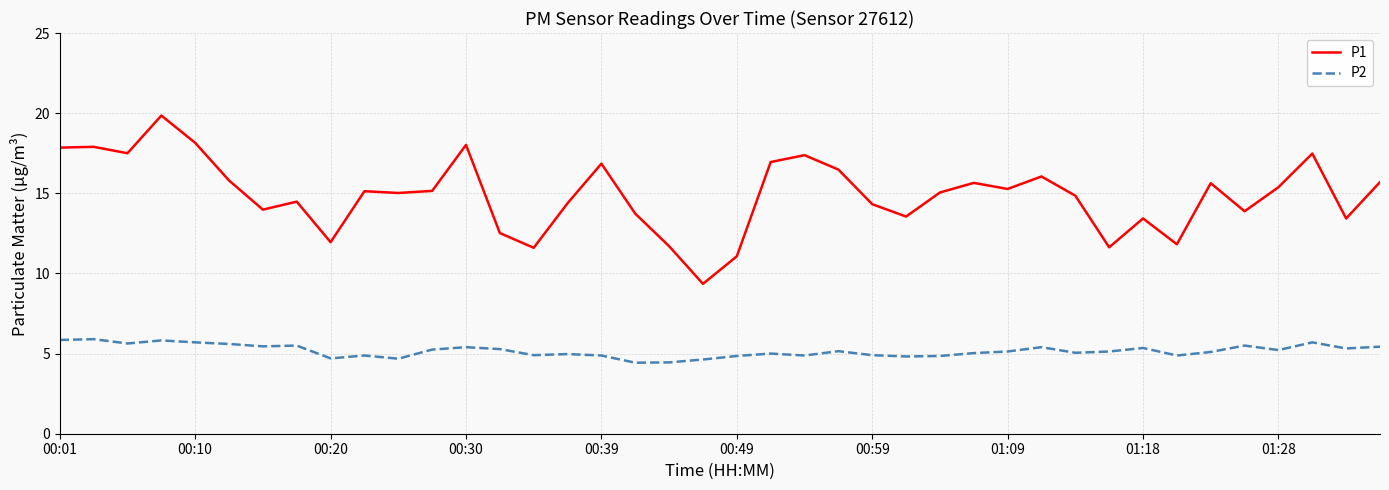

In P2, how many points are lower than both neighbors (excluding endpoints)?

12